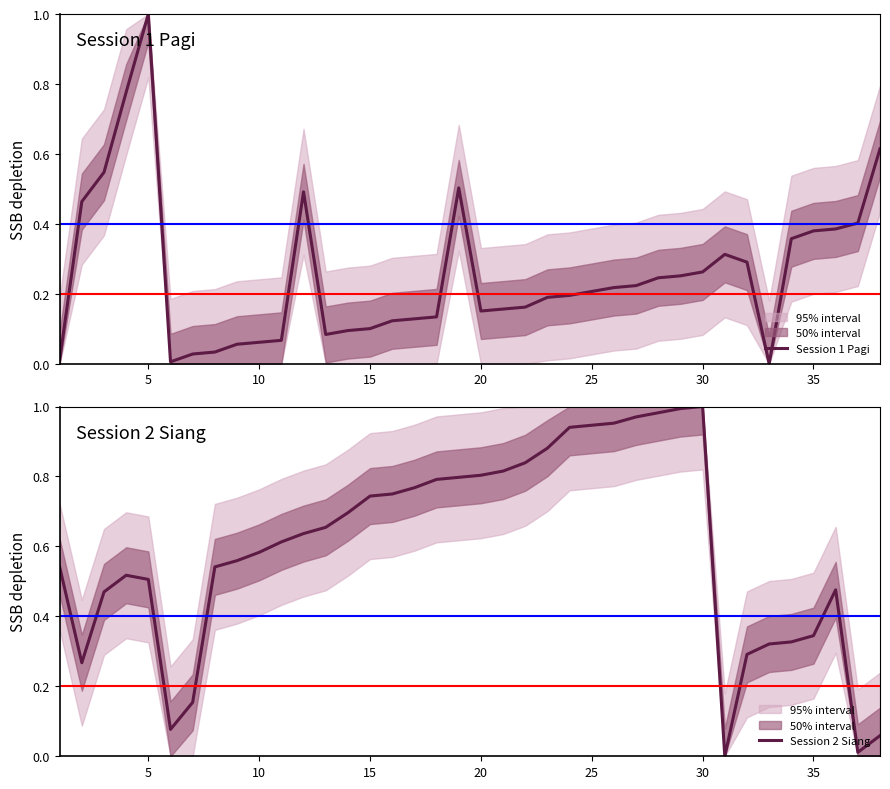

True or false: Session 2 Siang has a value of 1.2 at 20.

False